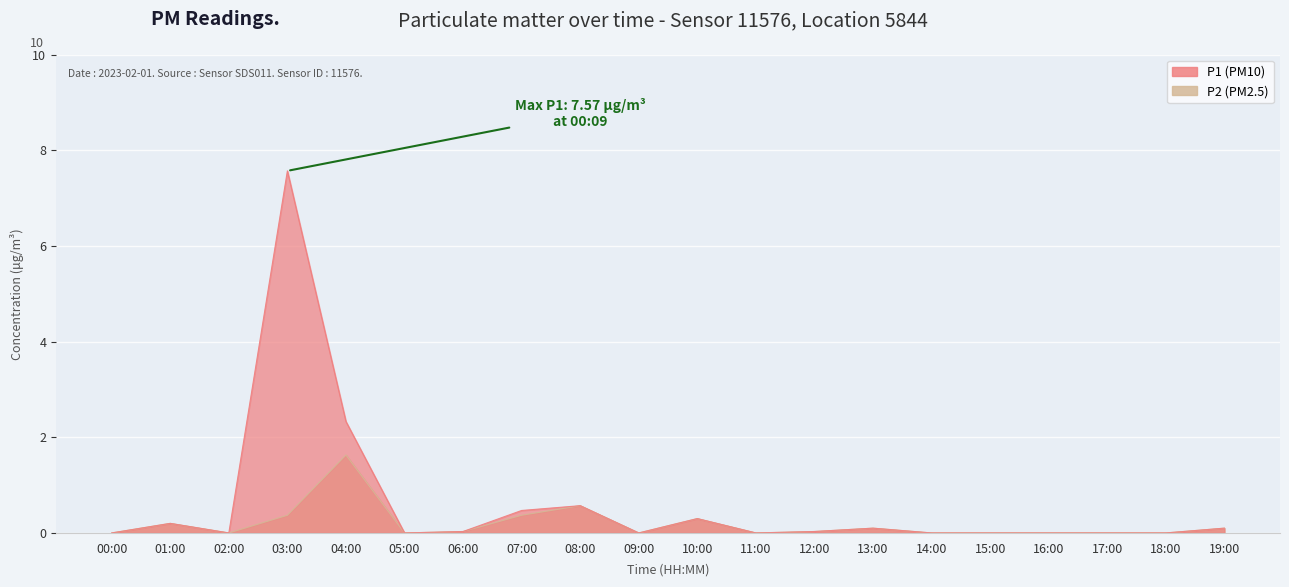

What are all the series names shown in the legend?

P1, P2